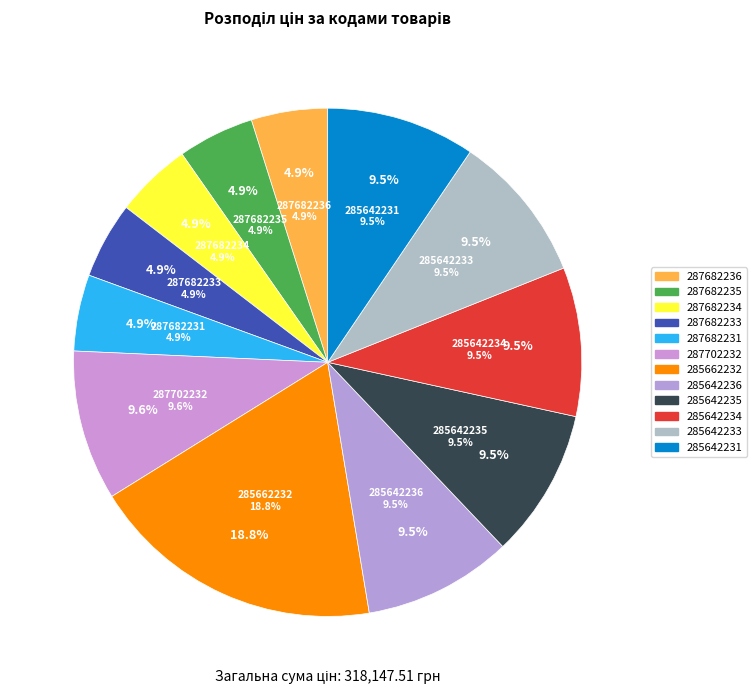

What percentage is NOT represented by 285642235?

90.5%